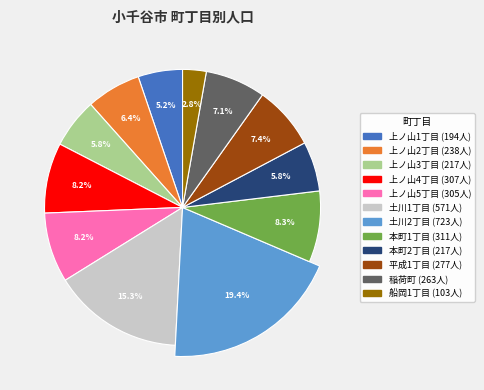

To the nearest percent, what is the average slice percentage?

8%